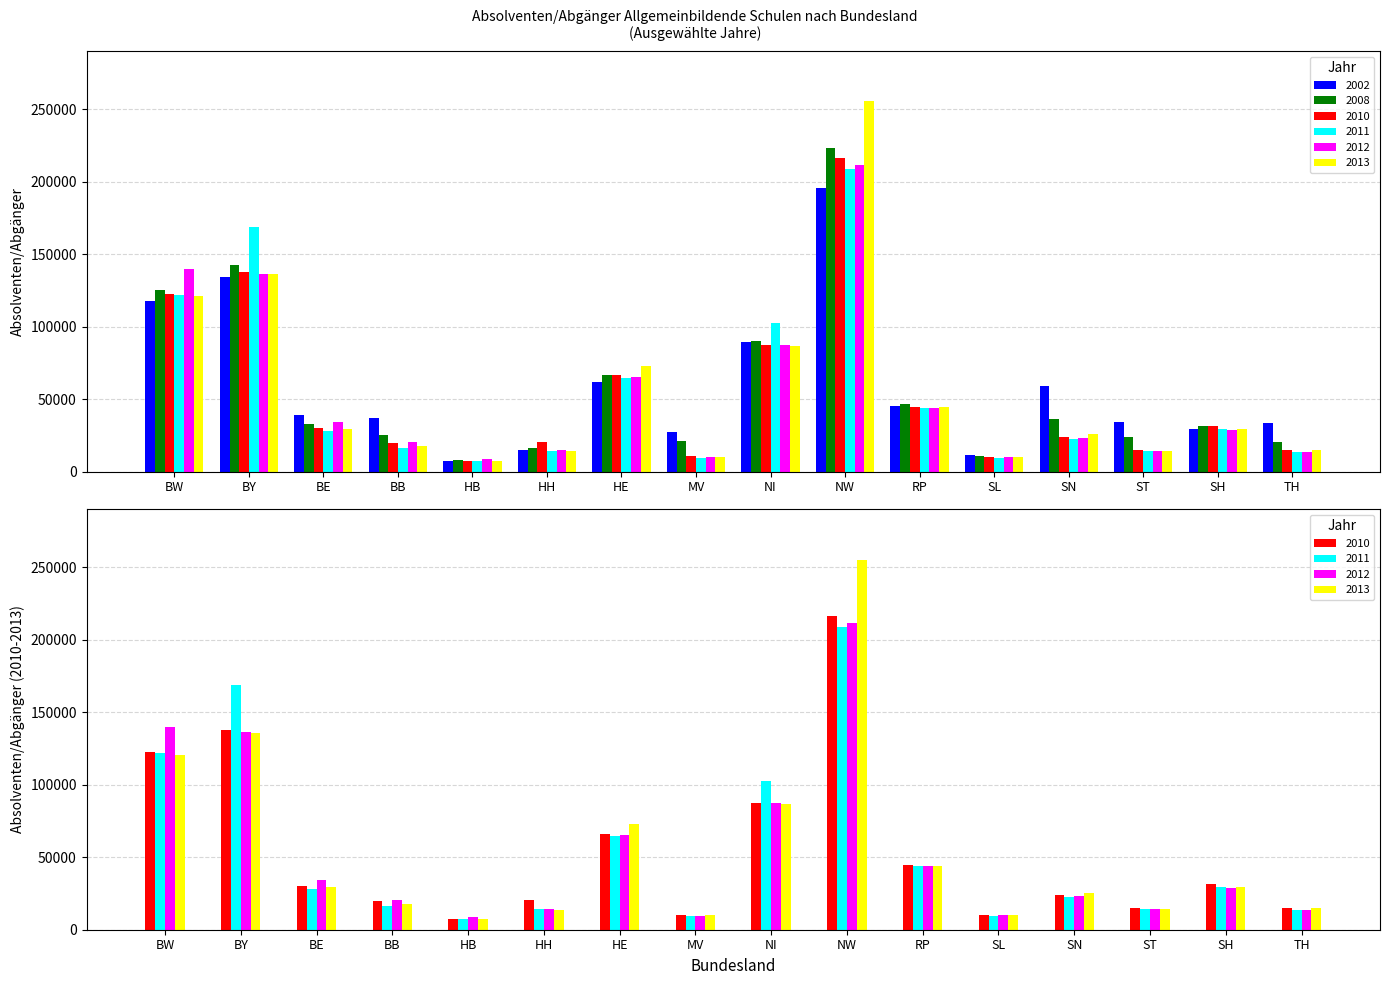

Read the 2013 value at HH, to the nearest 100.

13900